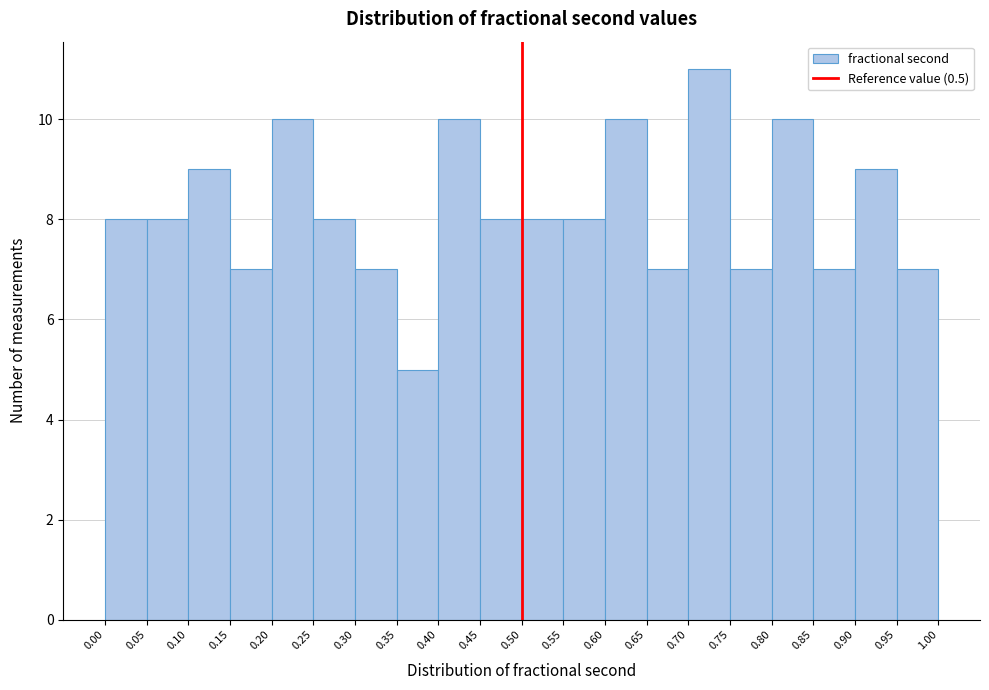

What is the height of the bar covering 0.35 to 0.40 on the x-axis? The values are not printed on the chart, so give them approximately, as read against the axis.

5